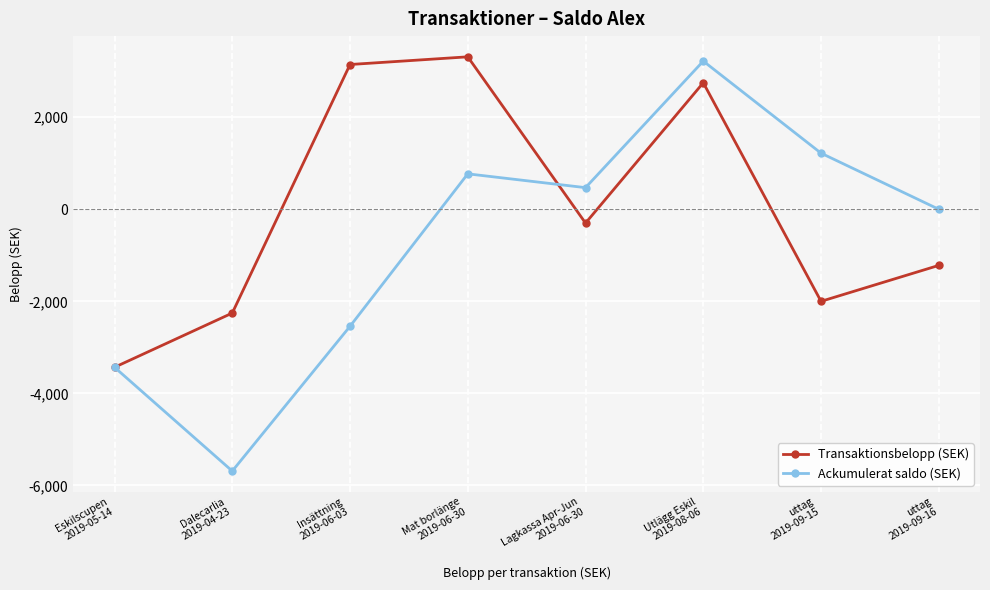

Which series has the largest range (max minus min)?

Ackumulerat saldo (SEK)